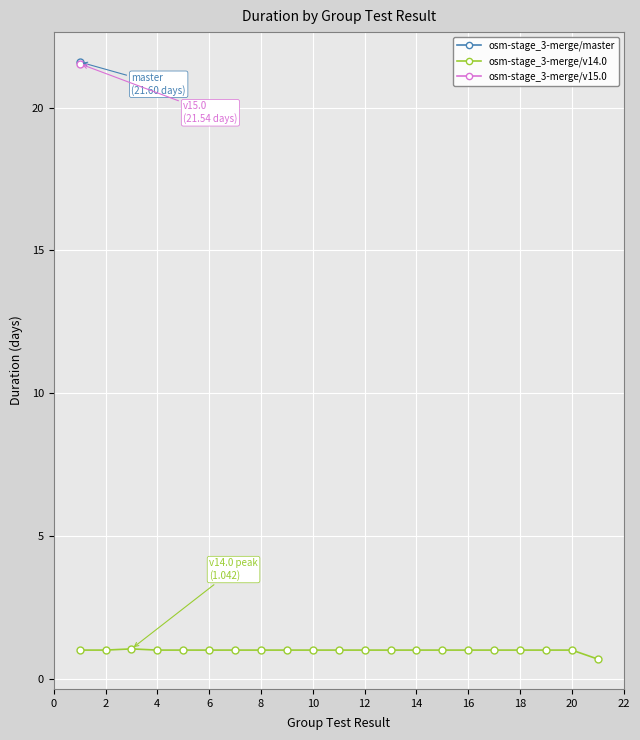

What is the value of the 5th point from the left?

1.0